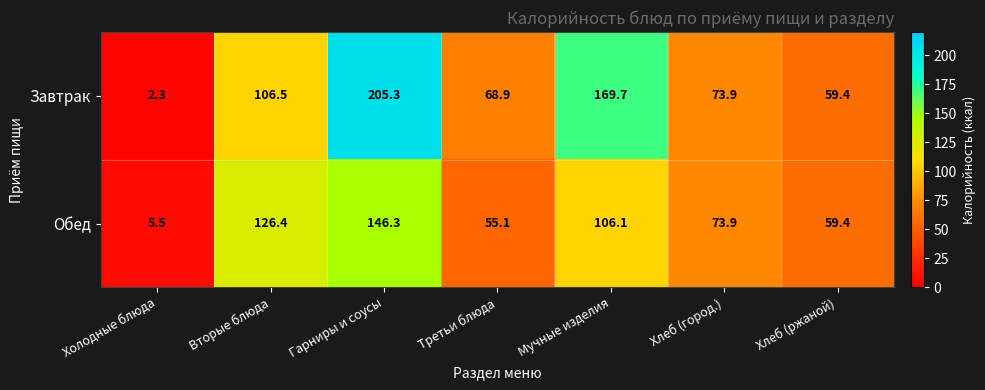

Rank the series by their maximum value, from lowest to highest.

Обед, Завтрак